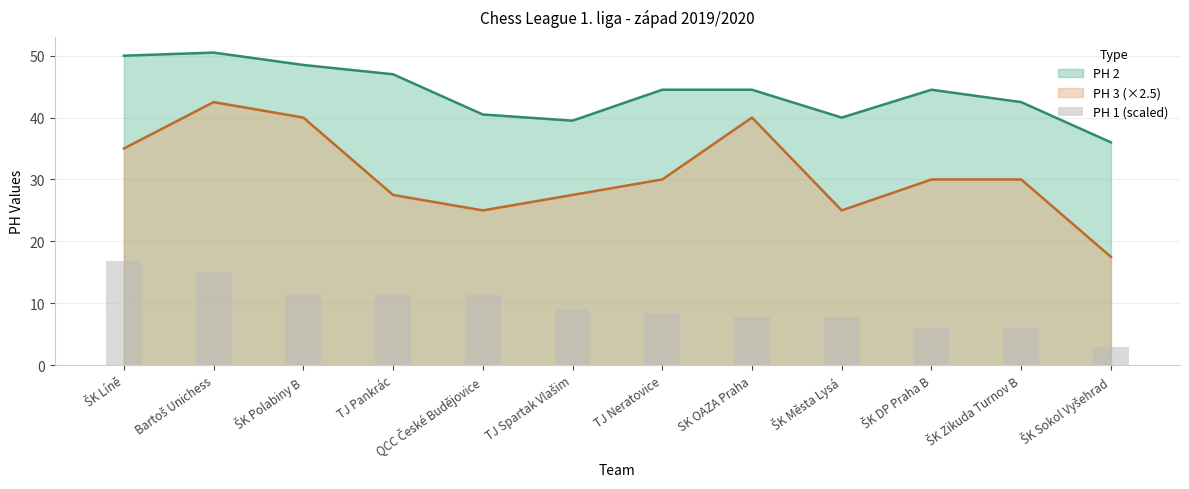

At which label is the value closest to 9?

TJ Spartak Vlašim